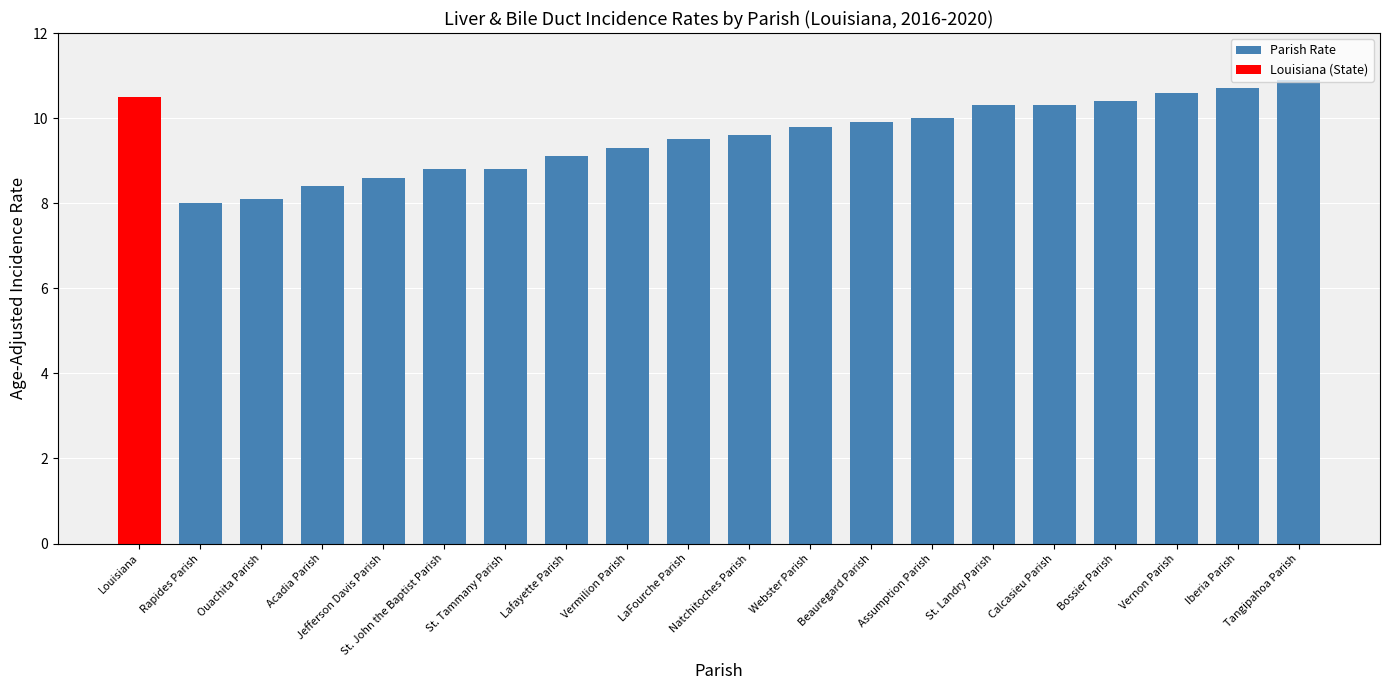

Approximately how many times larger is the value at St. Tammany Parish compared to Calcasieu Parish?

0.9